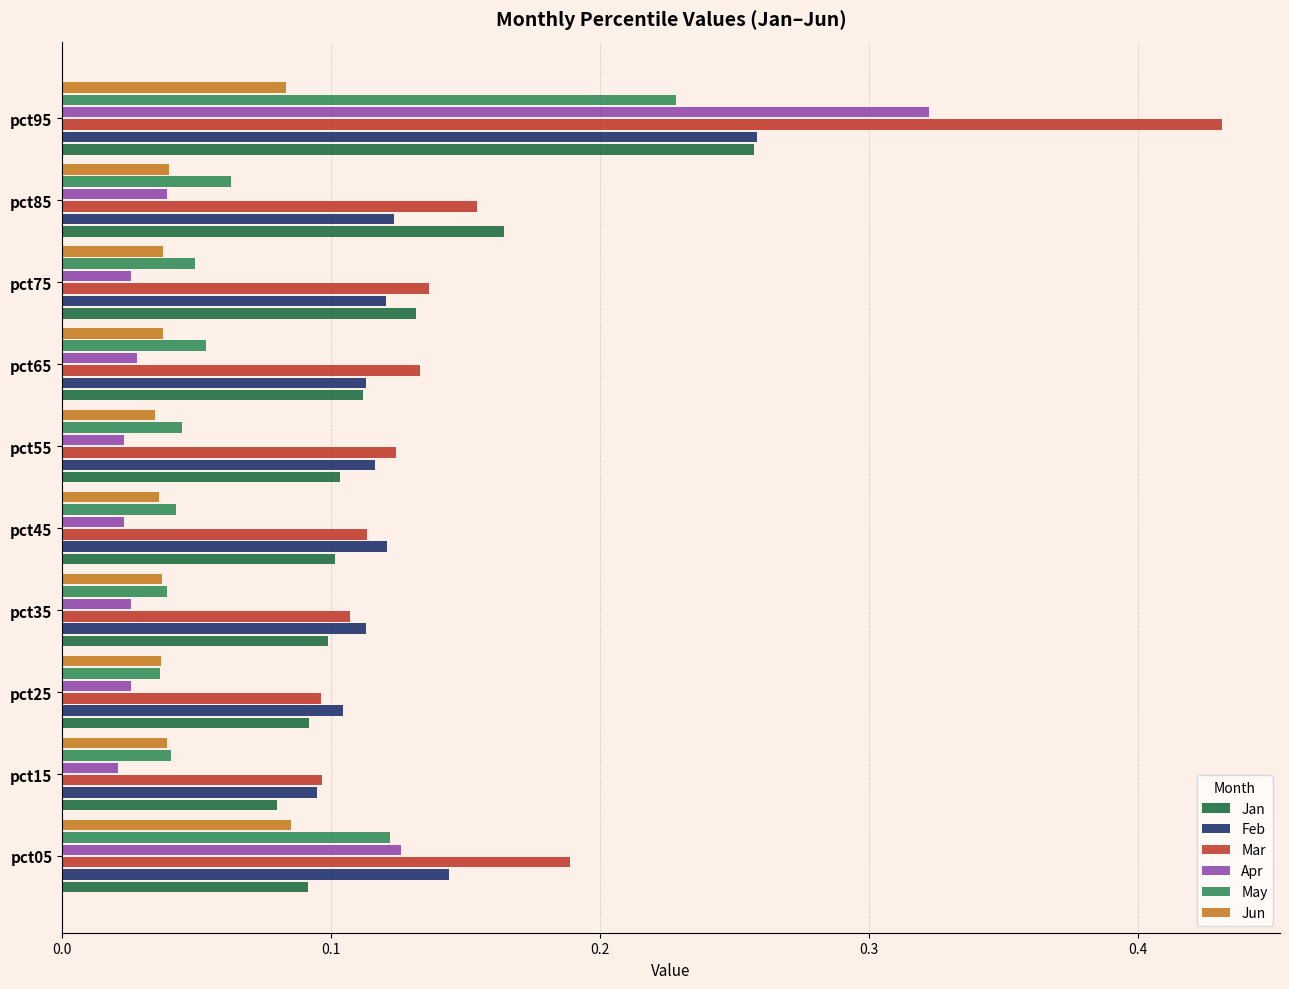

How many Jan values are between 0 and 1?

10